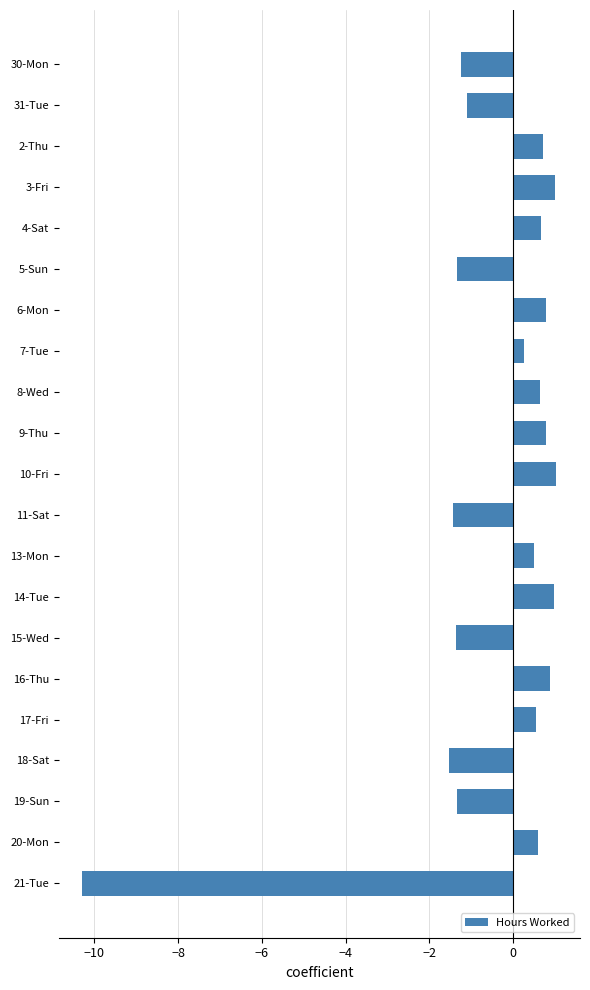

What is the label of the 14th bar from the top?

14-Tue